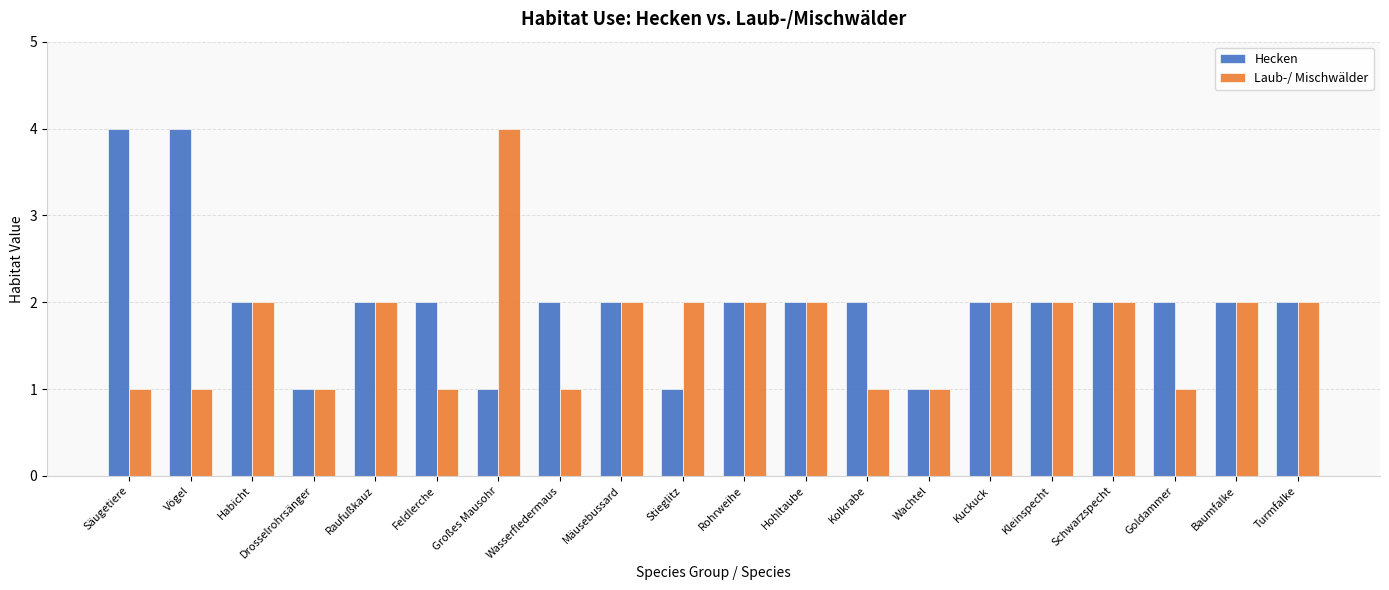

Rank the series by their average value, from highest to lowest.

Hecken, Laub-/ Mischwälder